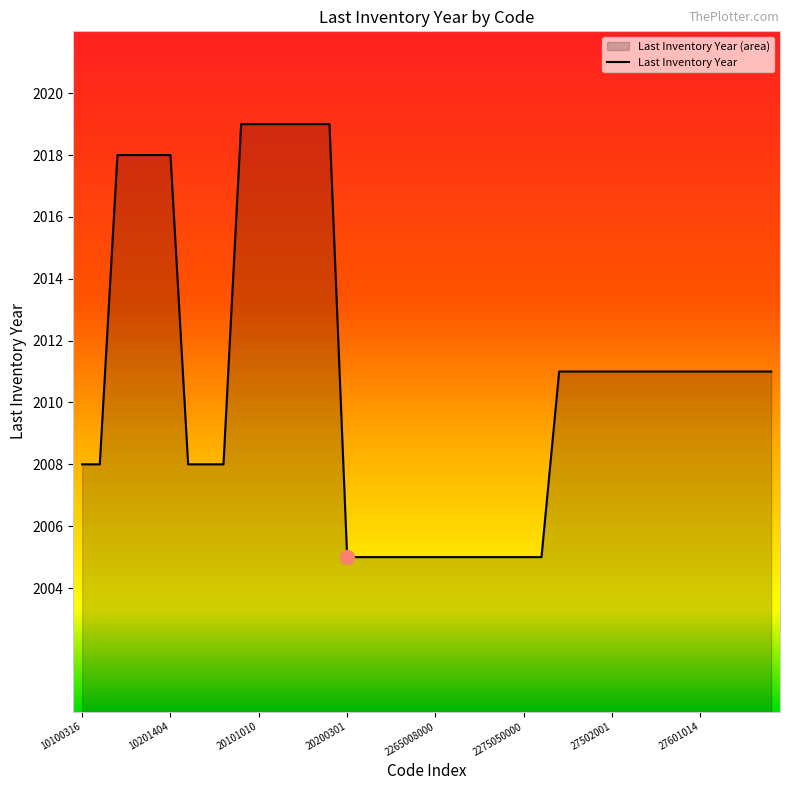

Rank the categories by value from highest to lowest.

20101001, 20101010, 20101020, 20101021, 20101030, 20101031, 10201401, 10201402, 10201403, 10201404, 27501001, 27501014, 27501015, 27502001, 27502011, 27505001, 27505011, 27601001, 27601014, 27601015, 27602001, 27602011, 27605001, 10100316, 10200210, 10300211, 10500102, 10500202, 20200301, 20200305, 20200306, 20200307, 2260008000, 2265008000, 2267008000, 2268008000, 2270008000, 2275000000, 2275050000, 2275060000